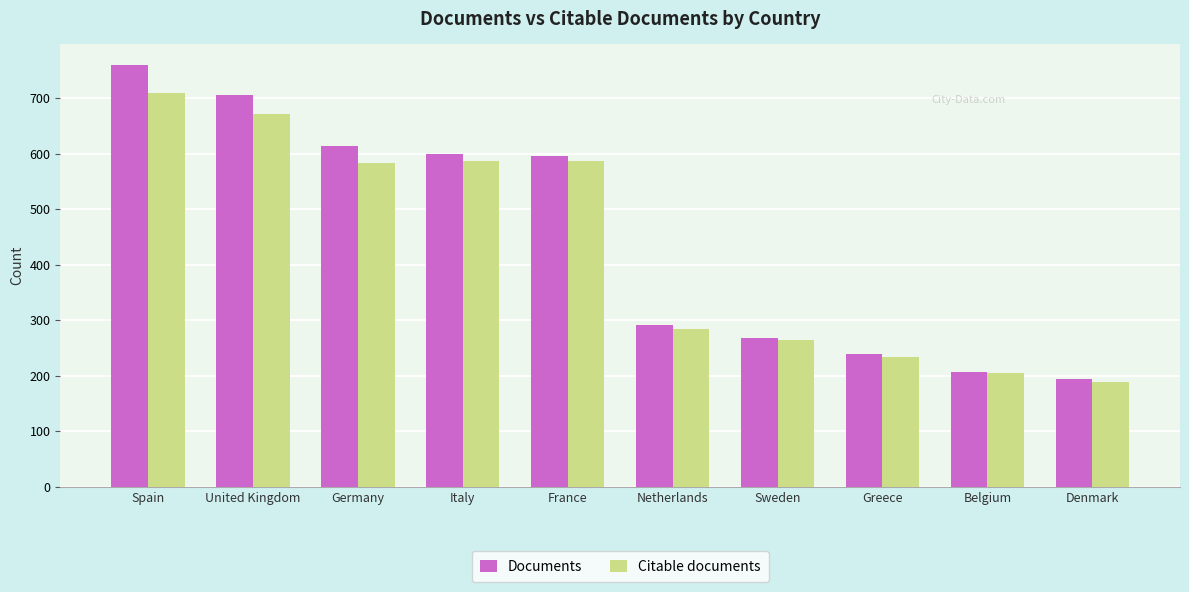

Rank the series by their maximum value, from lowest to highest.

Citable documents, Documents